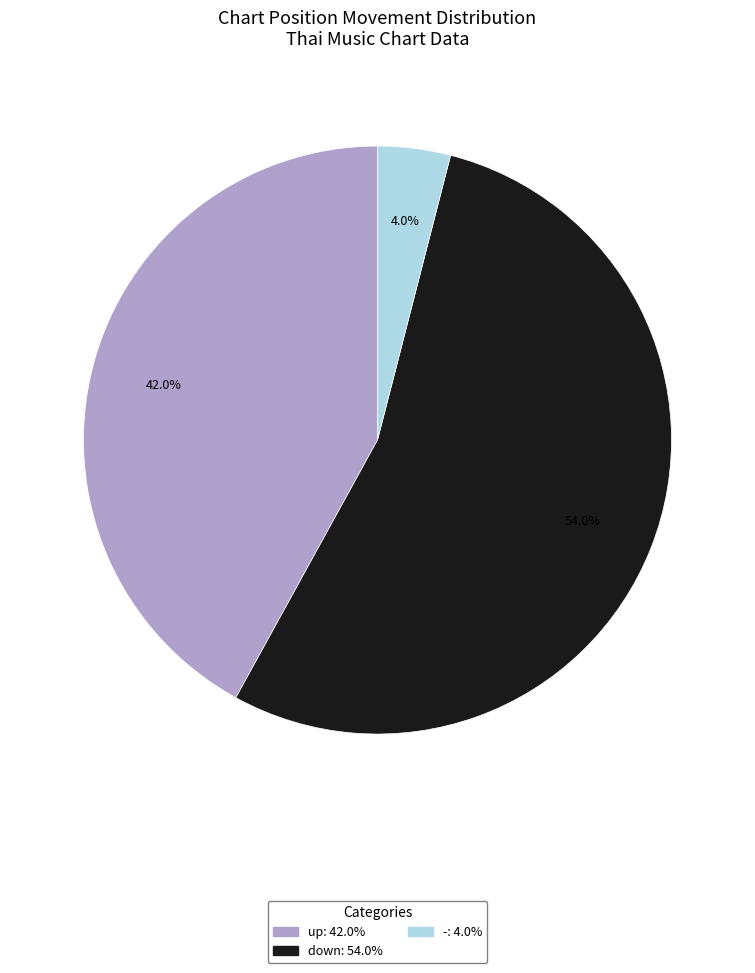

To the nearest percent, what is the average slice percentage?

33%